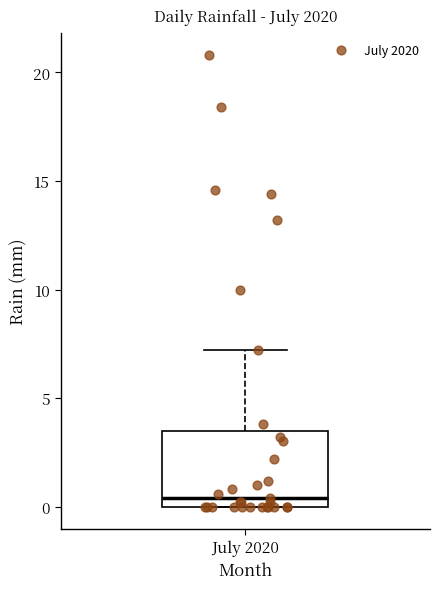

Transcribe this box plot: give where the median line is, the range the box spans, and where the two whiskers end, as read against the y-axis. The values are not printed on the chart, so give them approximately, as read against the axis.

median 0.5, box 0.0 to 3.5, whiskers 0.0 to 7.0